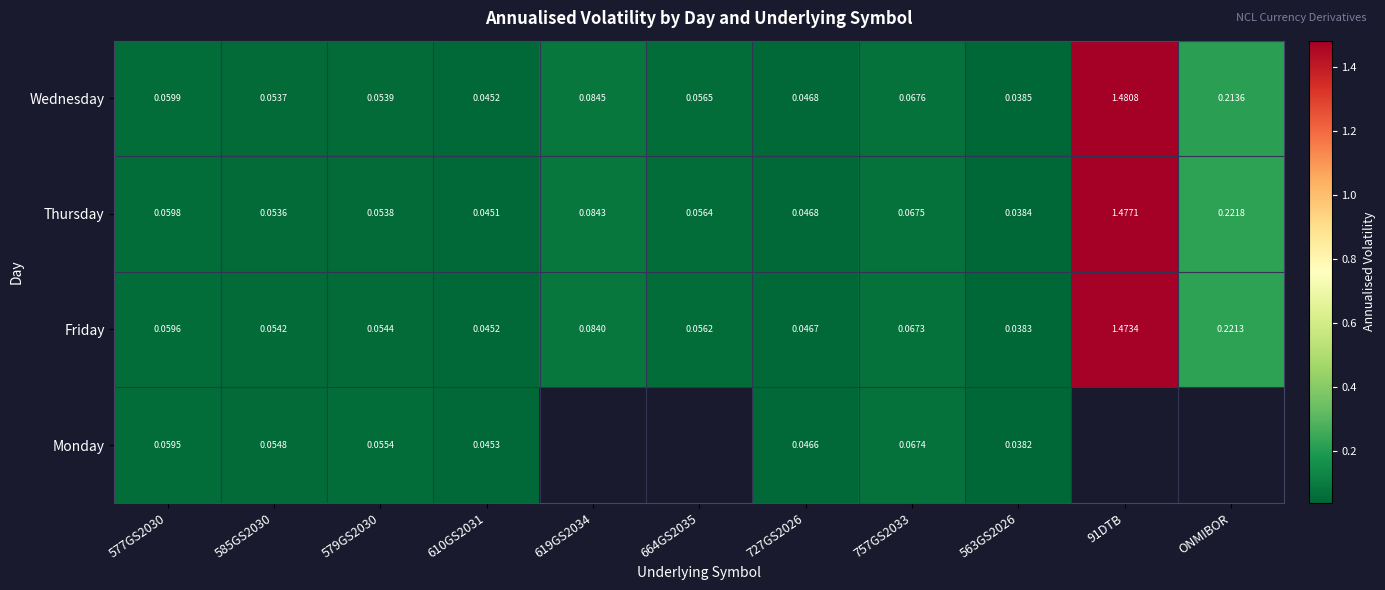

Rank the series at 757GS2033 from highest to lowest value.

Wednesday, Thursday, Monday, Friday